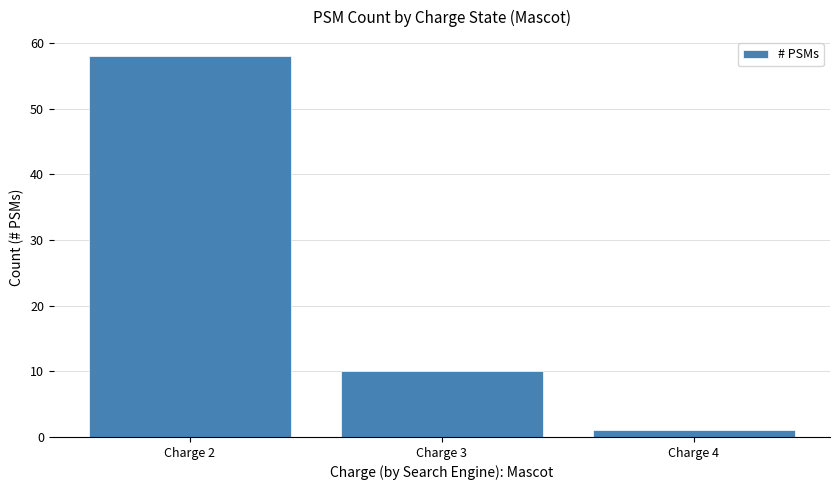

Which category has the highest value across all series?

Charge 2